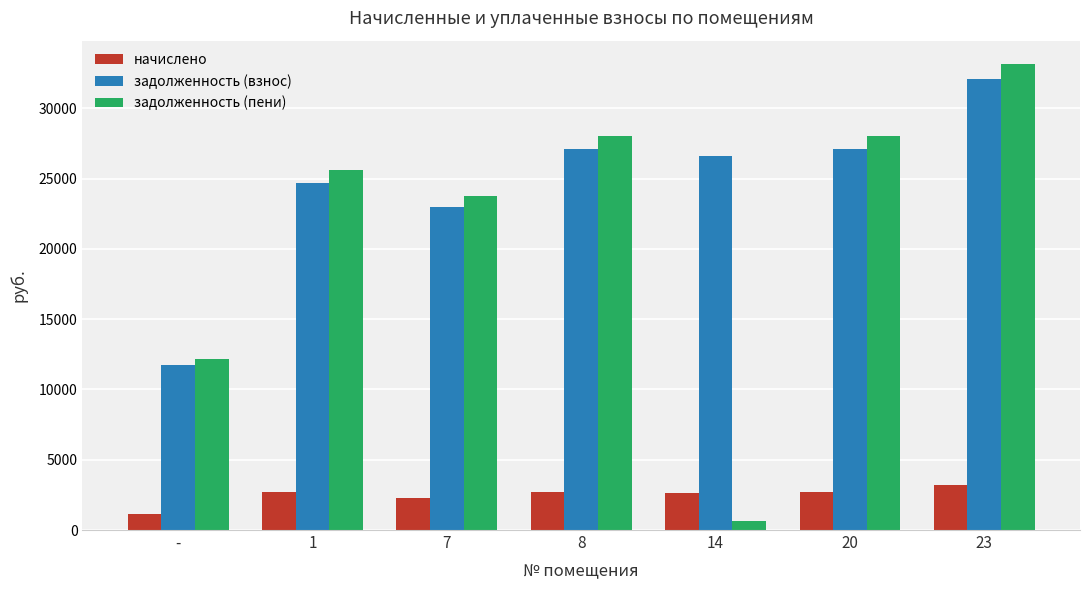

What is the greatest value displayed?

33156.0